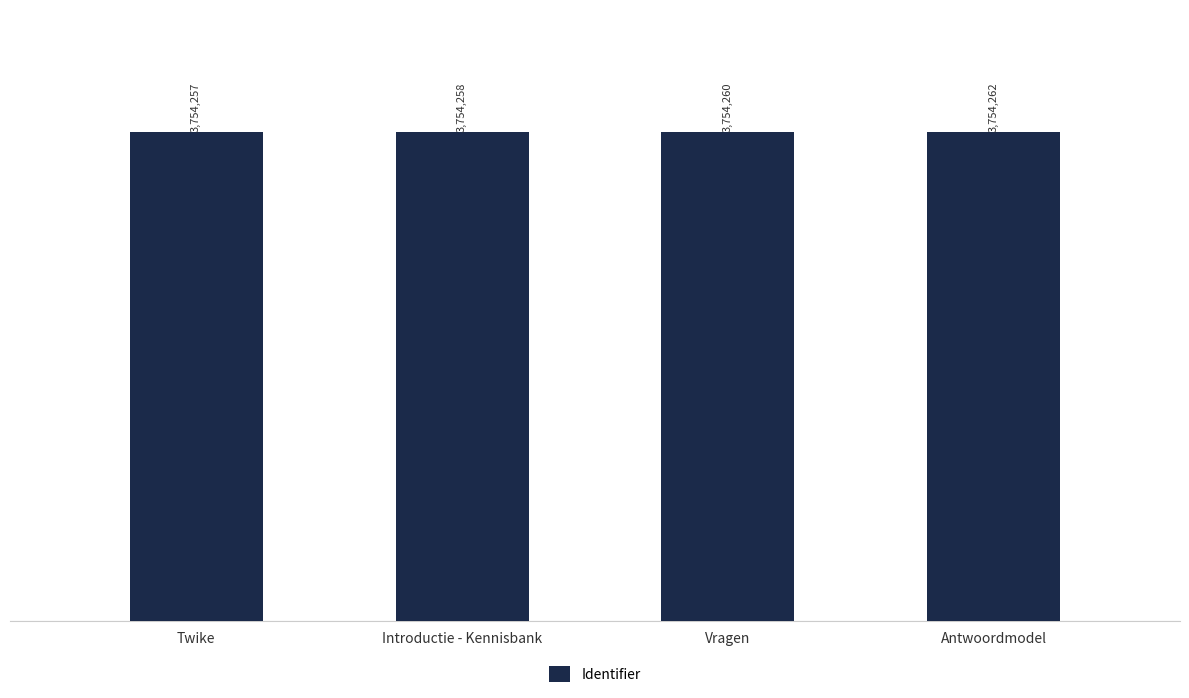

How many data points are less than 3754260?

2